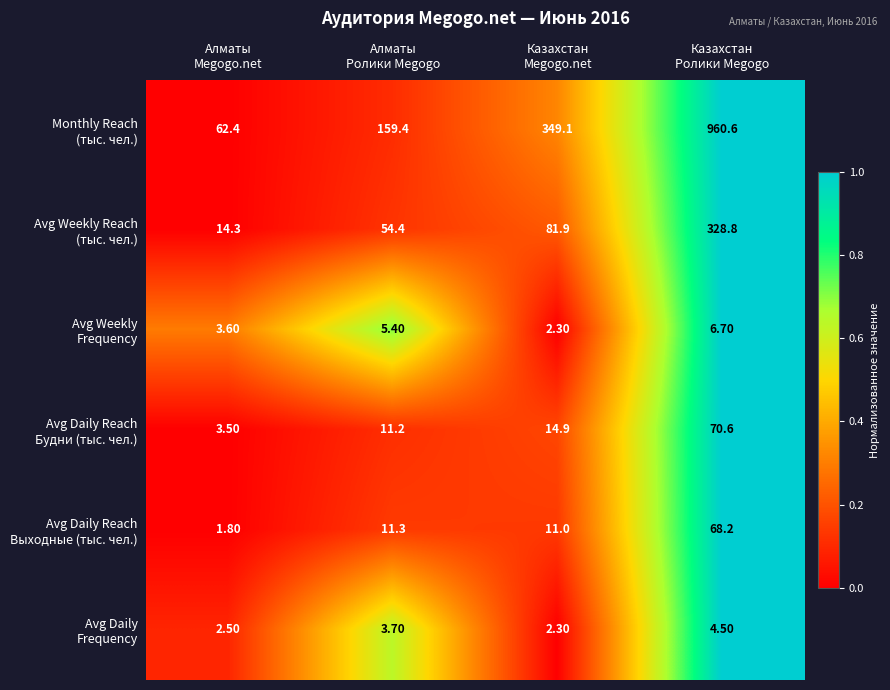

At how many categories does at least one series exceed 149?

3